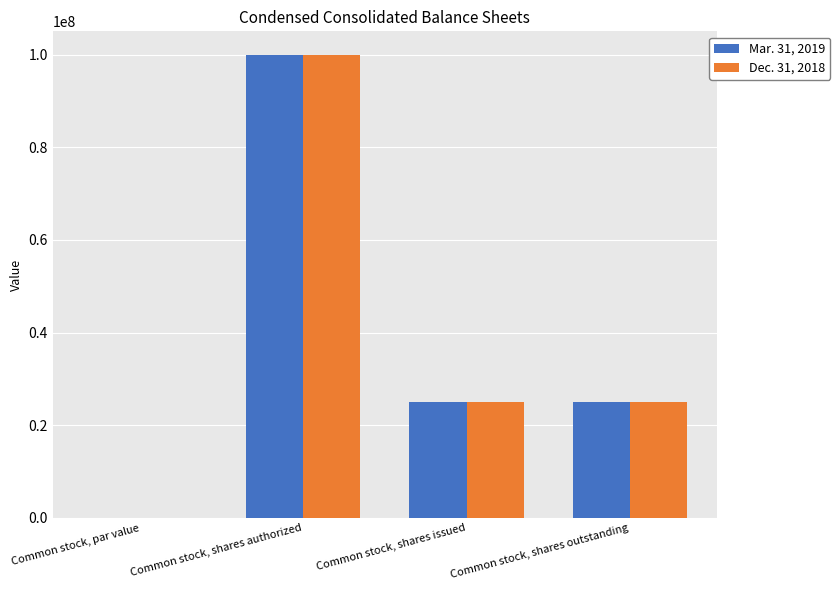

The value of Mar. 31, 2019 at Common stock, shares outstanding is 40217227.2. True or false?

False